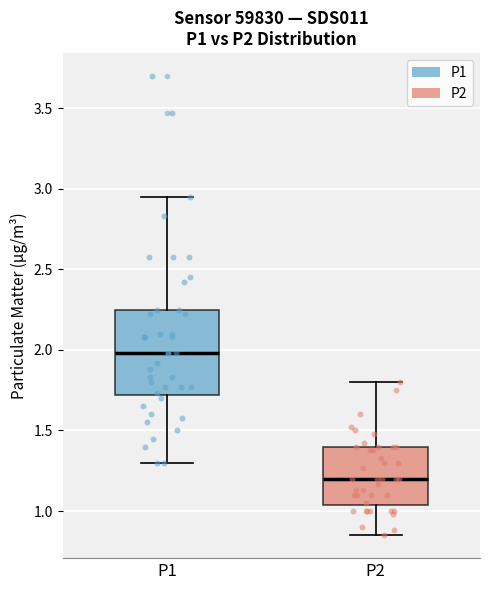

Comparing the boxes themselves (not the whiskers), which one is the tallest?

P1